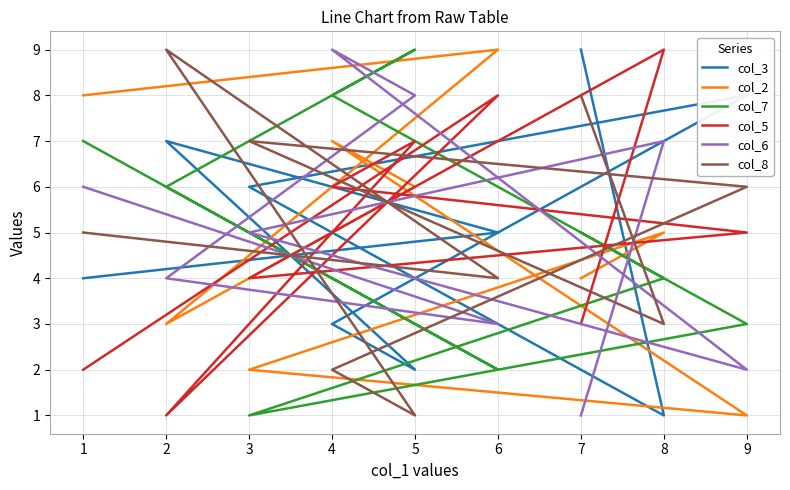

What are all the series names shown in the legend?

col_3, col_2, col_7, col_5, col_6, col_8